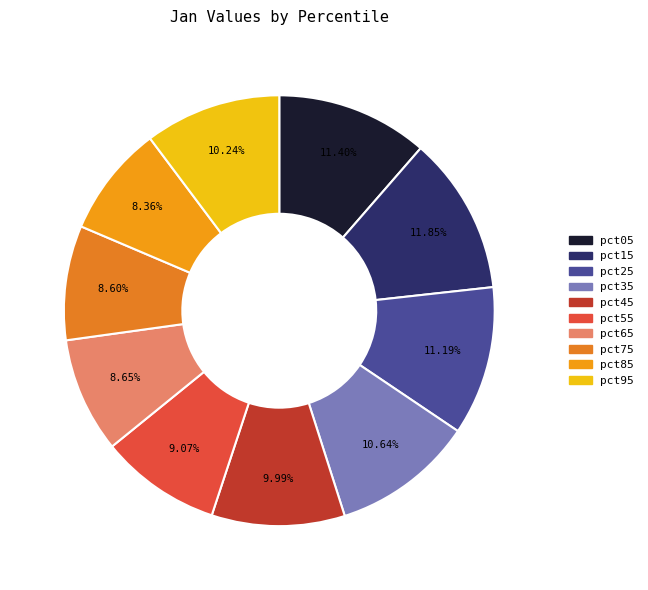

How many segments does this pie chart have?

10